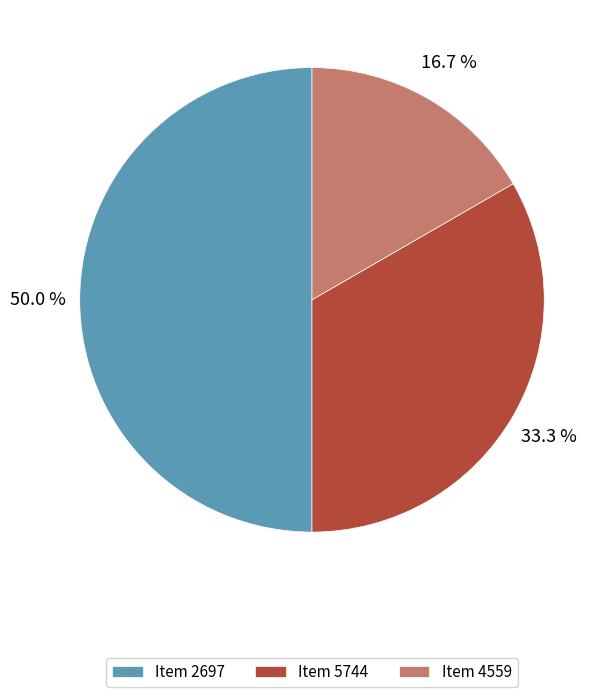

How many segments does this pie chart have?

3